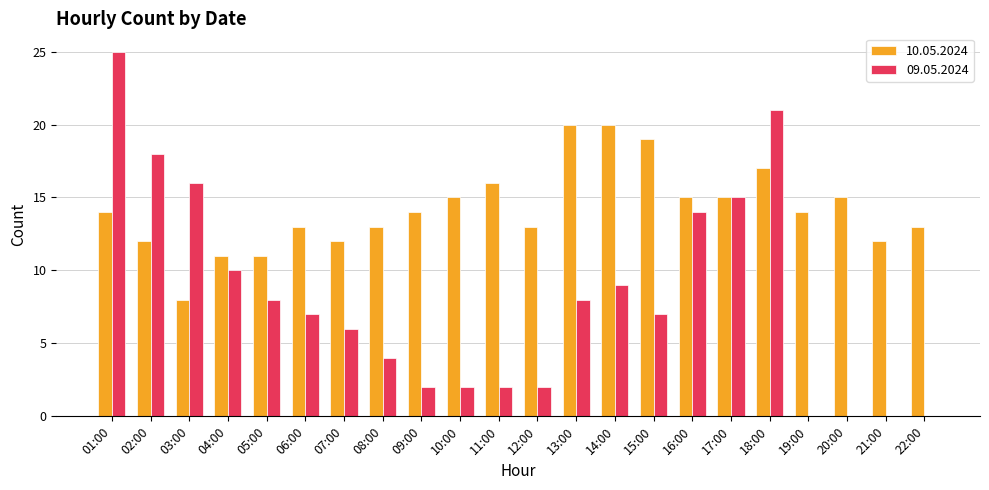

What is the difference between the 10.05.2024 values at 01:00 and 21:00?

2